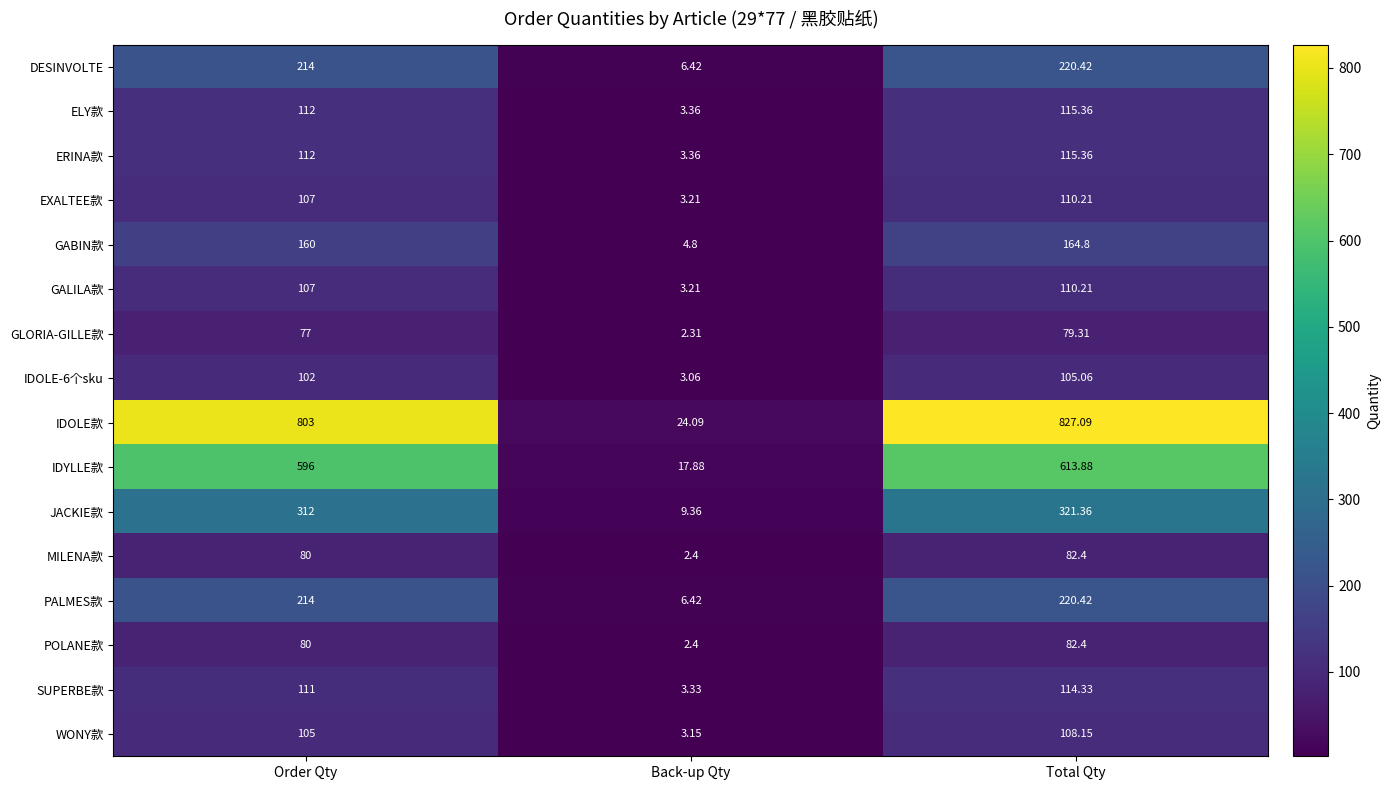

Which category has the highest value in the DESINVOLTE series?

Total Qty